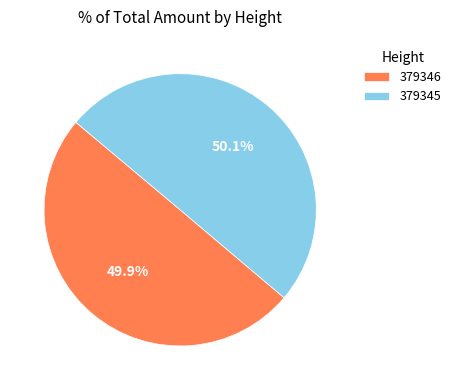

What percentage is NOT represented by 379345?

49.9%